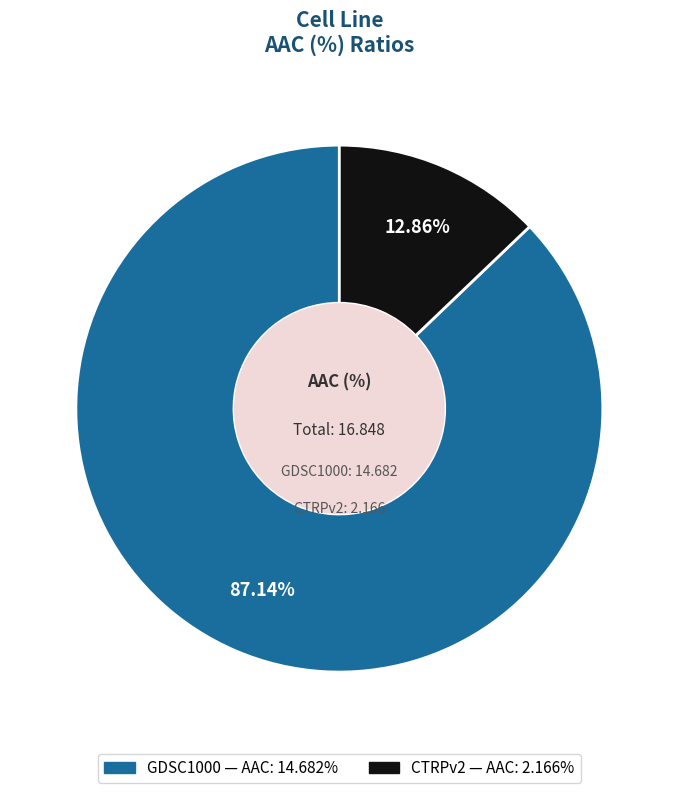

True or false: CTRPv2 accounts for 27% of the total.

False